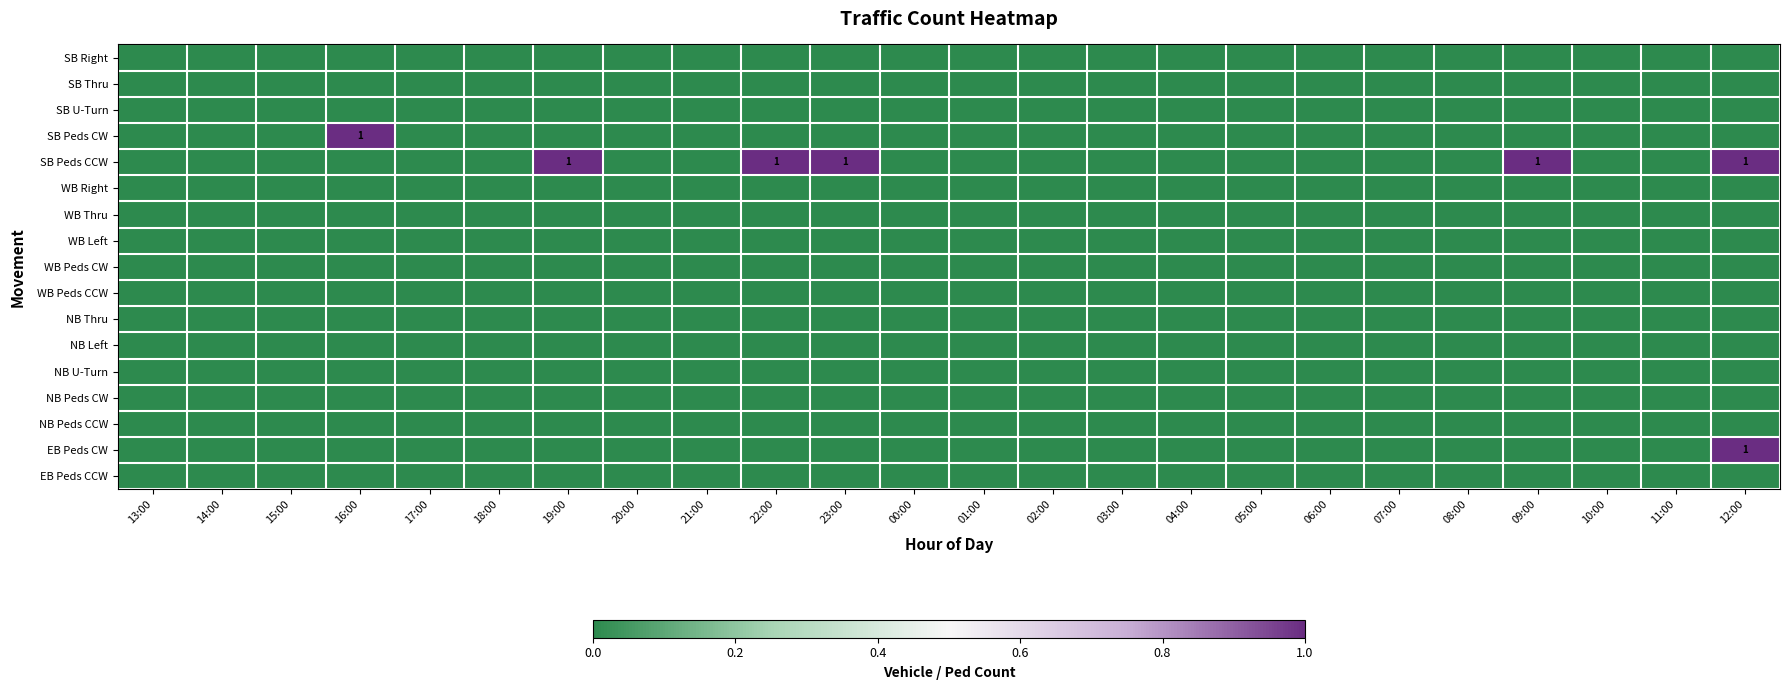

Which label corresponds to the largest value in the chart?

16:00